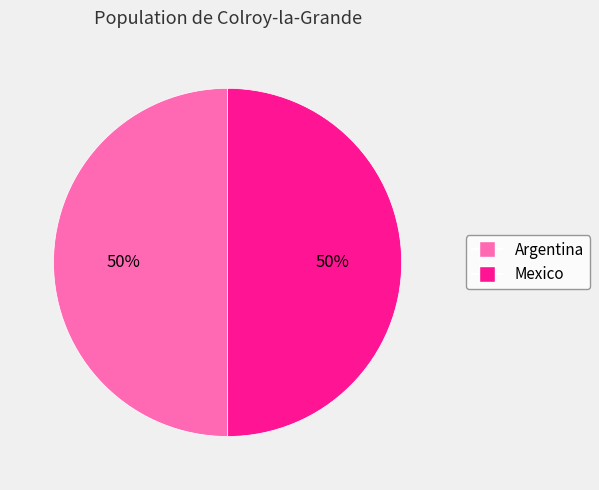

To the nearest percent, what portion does Argentina represent?

50%